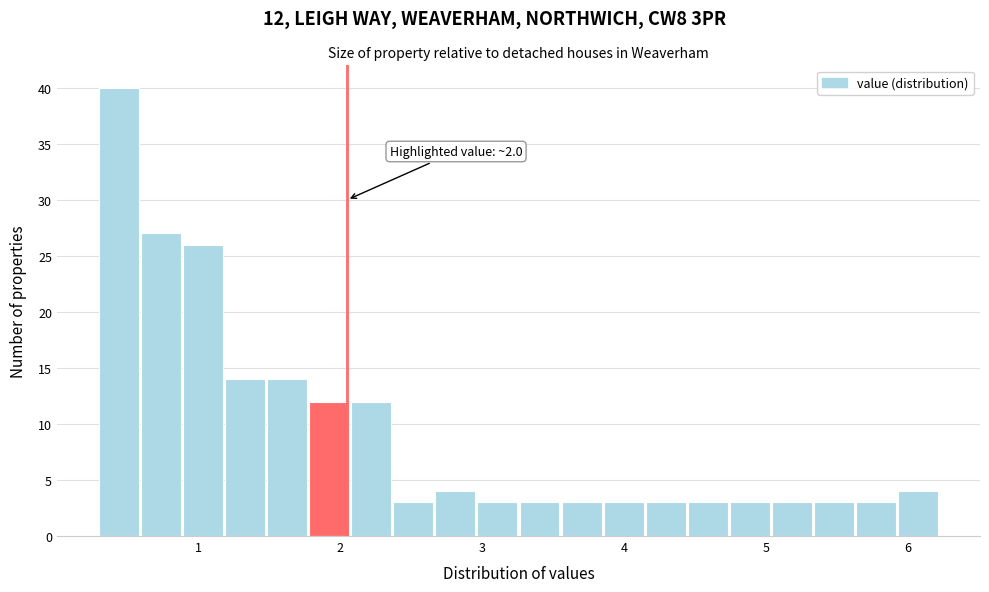

Around what value on the x-axis is the tallest bar? Give the approximate position of its centre, as read against the axis.

0.4